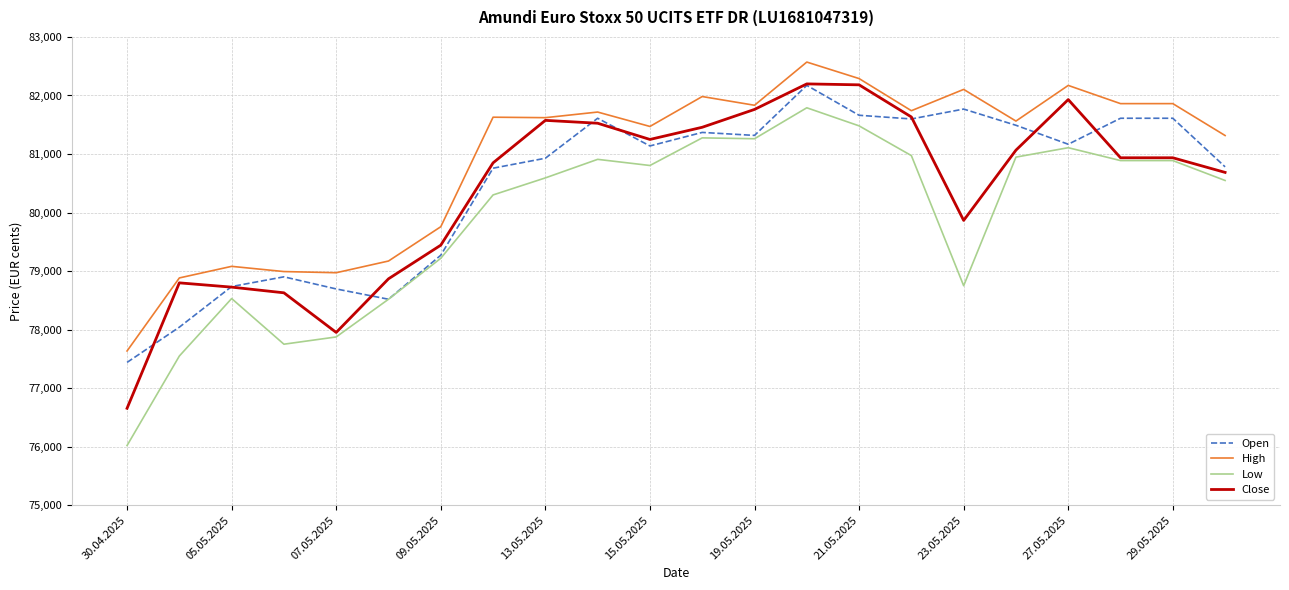

Which series has the largest total across all categories?

High